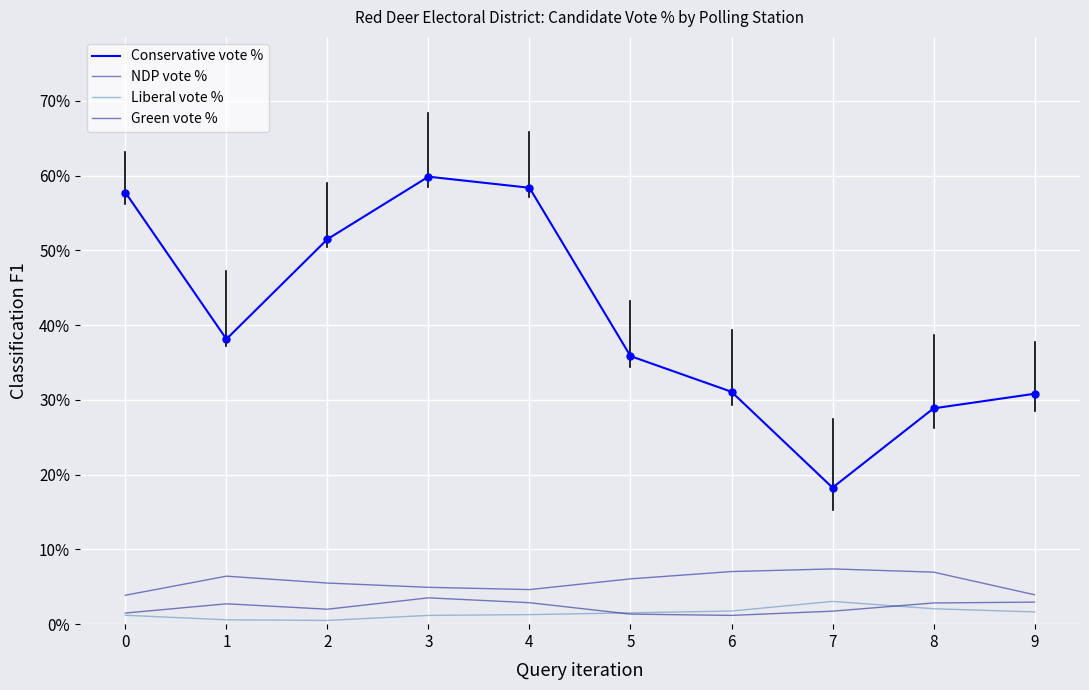

What are all the series names shown in the legend?

Conservative vote %, NDP vote %, Liberal vote %, Green vote %